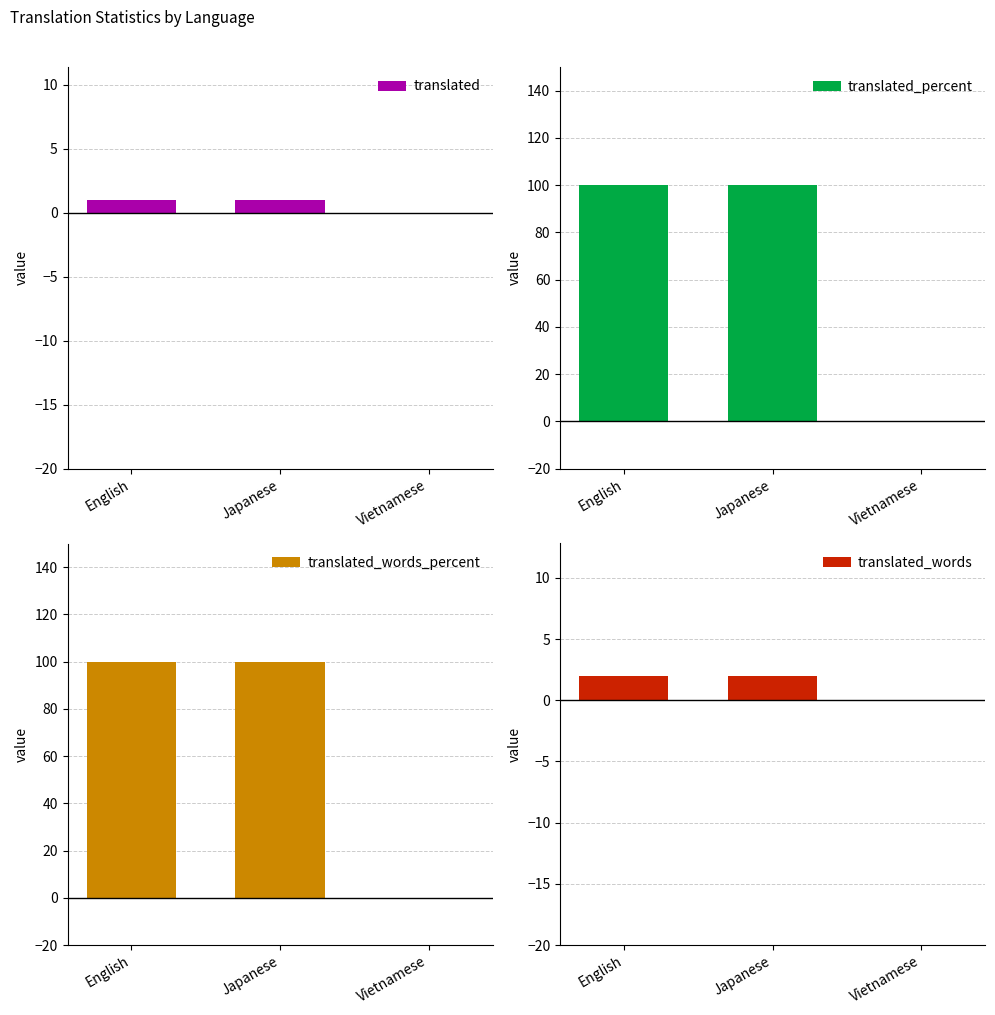

How many translated_percent values are between 0 and 100?

3